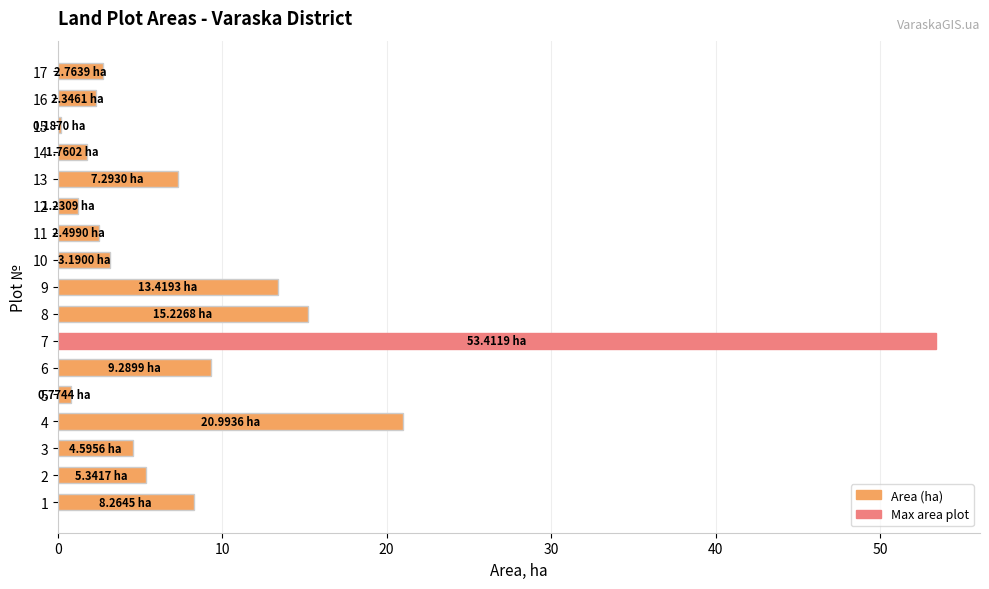

What value does the data have at 13?

7.3